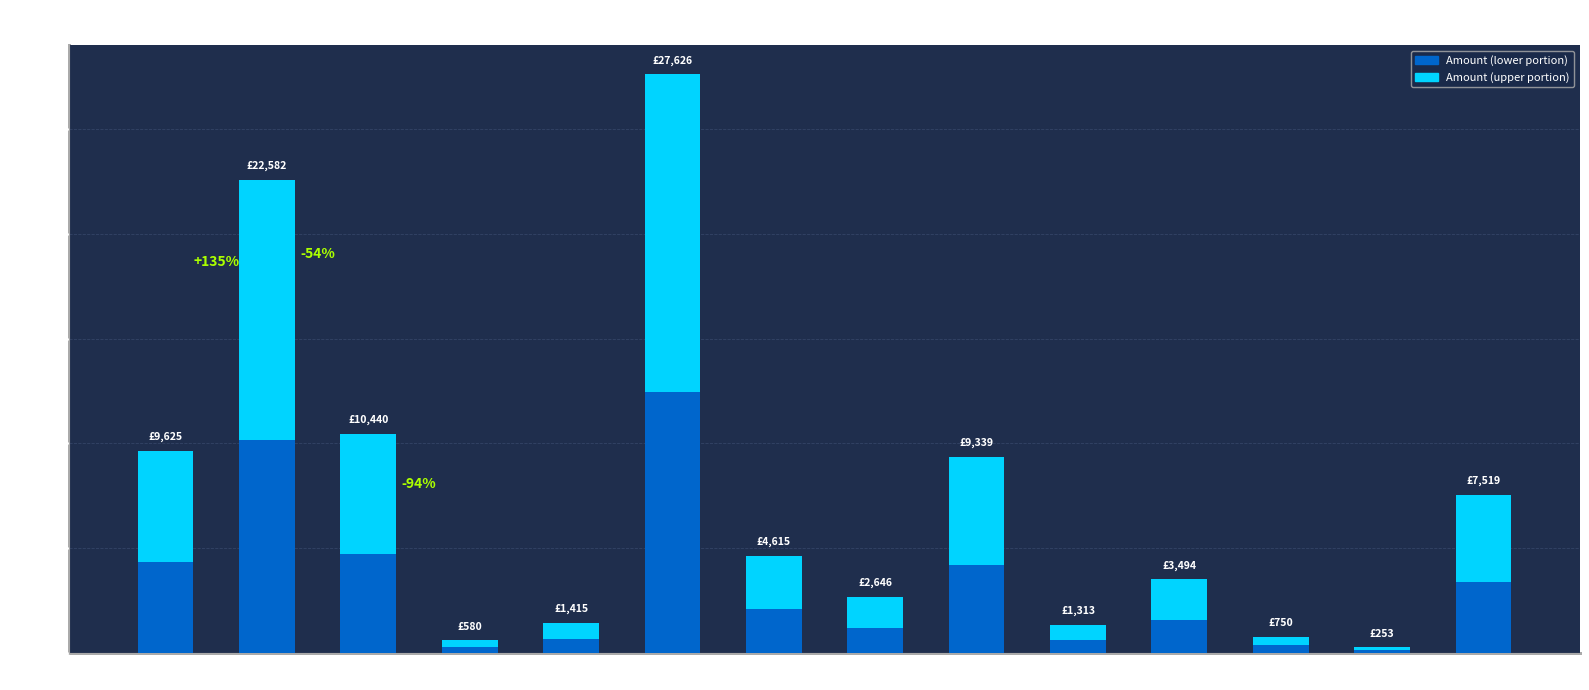

Count the number of categories in the chart.

14